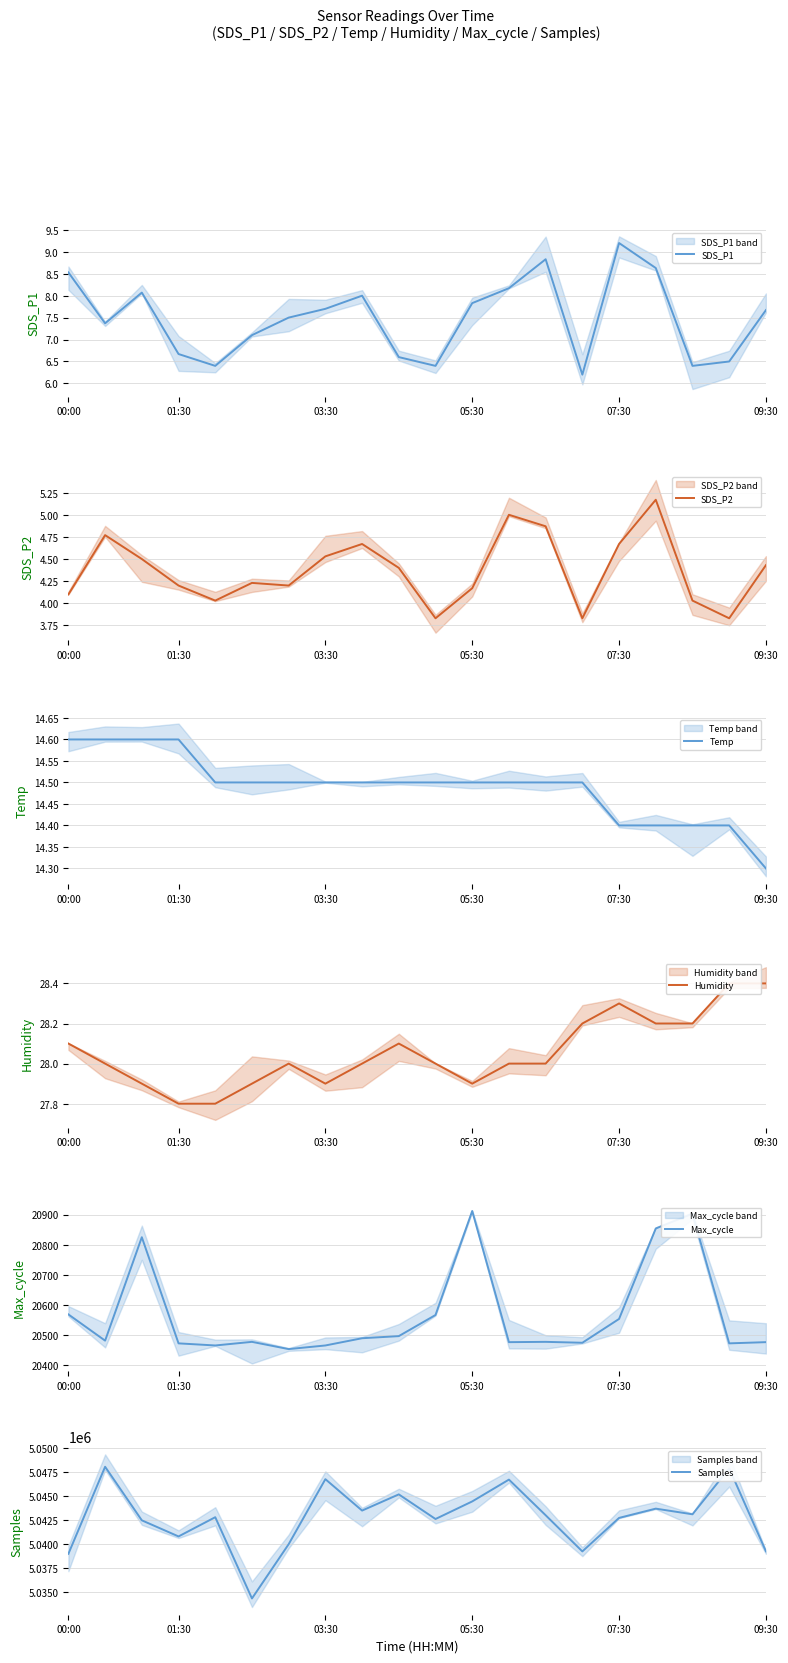

What is the smallest value displayed?

3.8